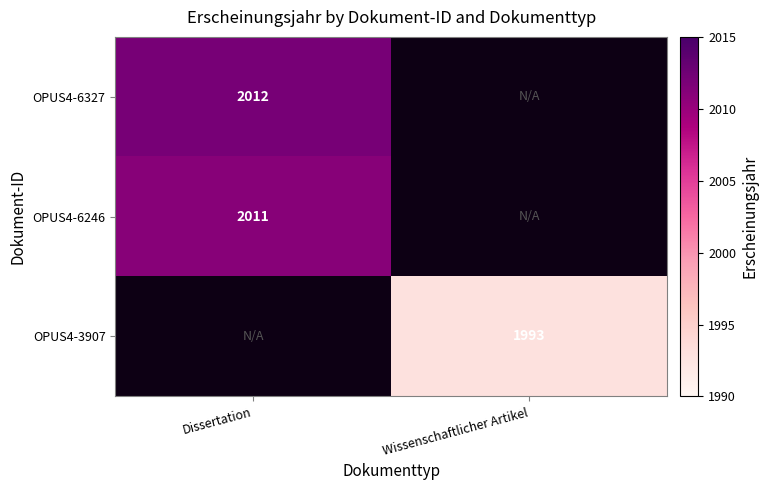

The value of OPUS4-6246 at Dissertation is 2011. True or false?

True